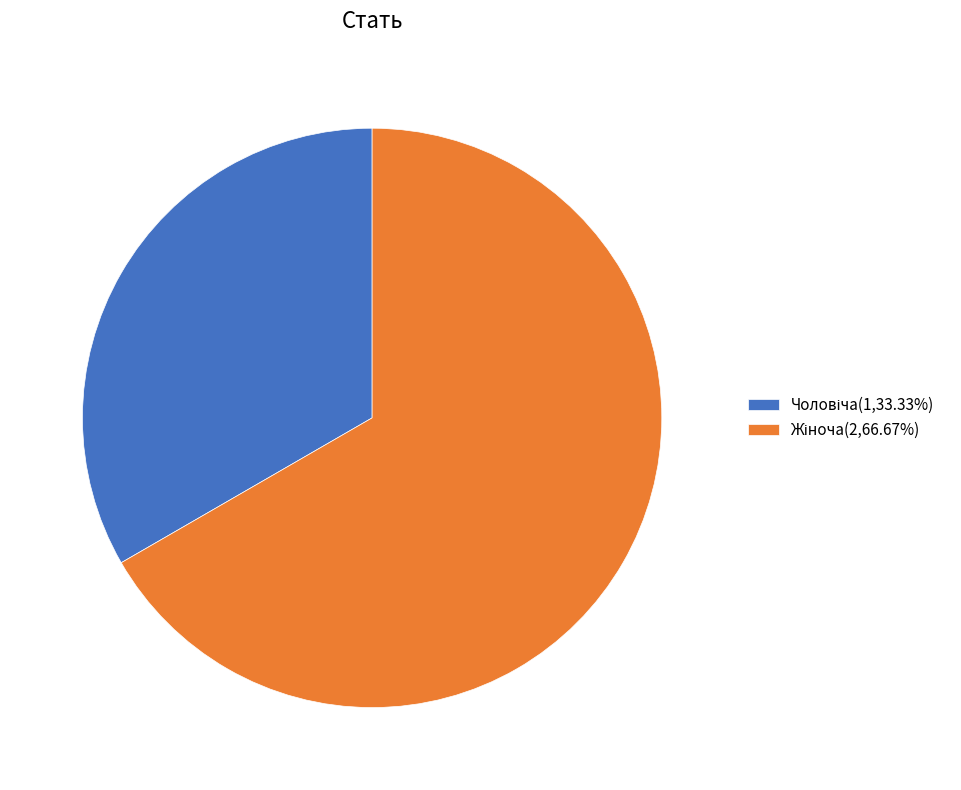

Is there any slice that represents more than half of the pie?

Yes